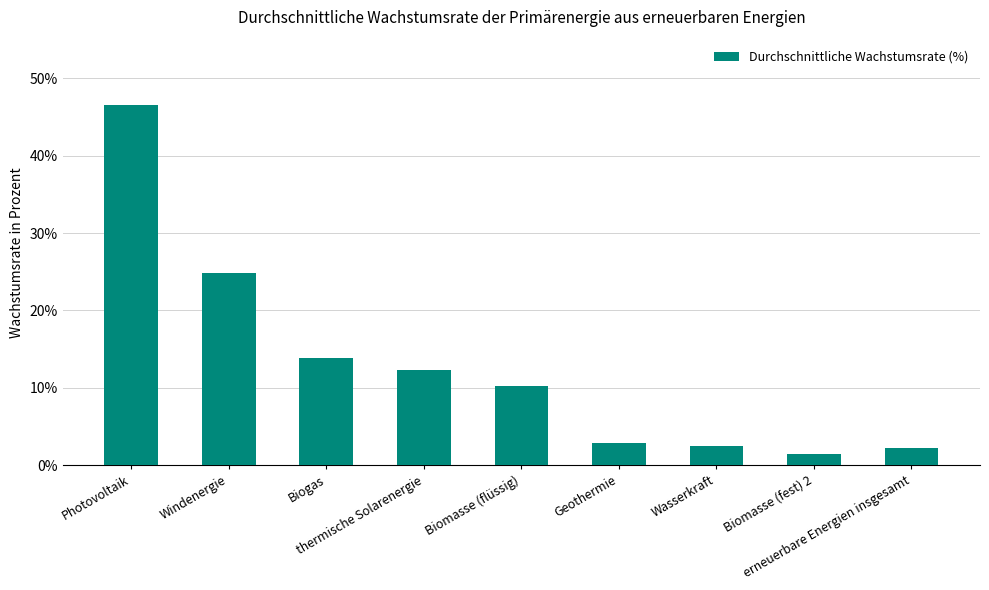

What is the label of the 7th bar from the right?

Biogas